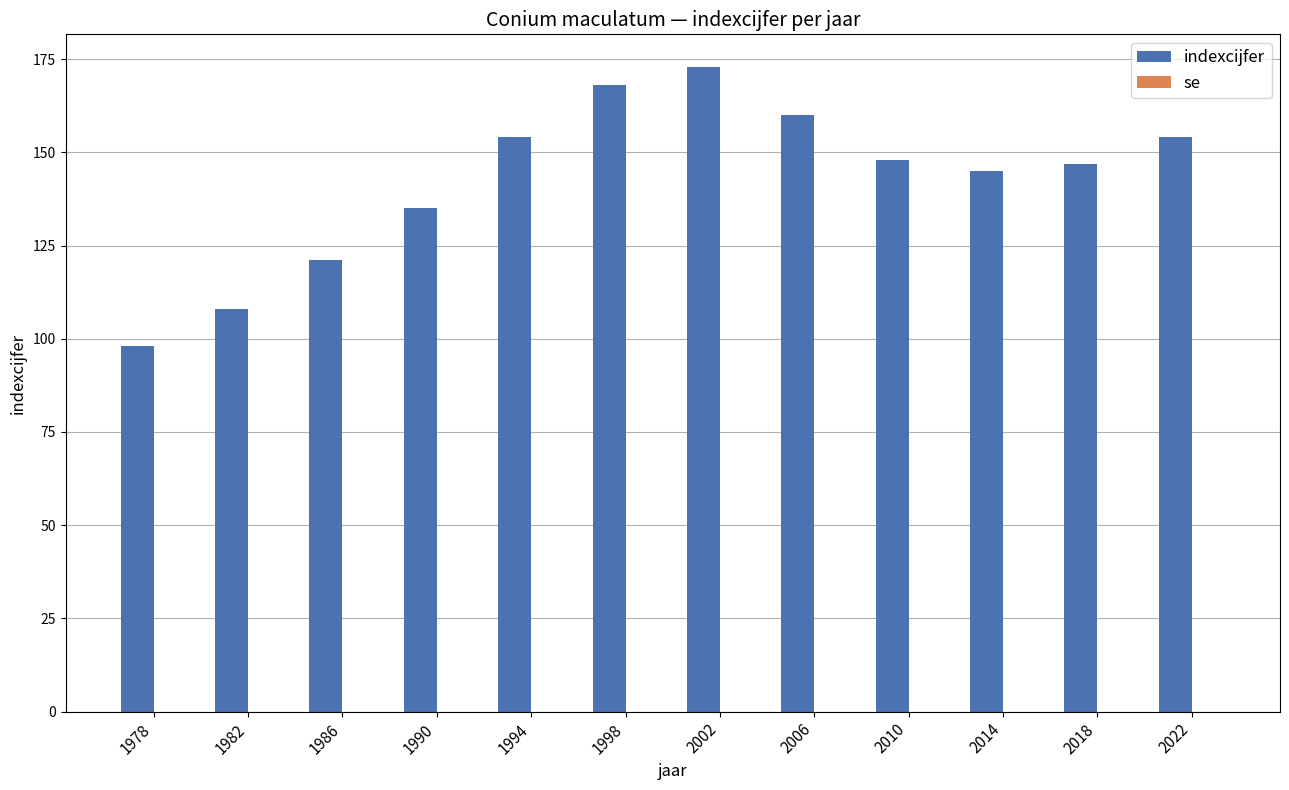

What is the value of the 3rd bar from the left?

121